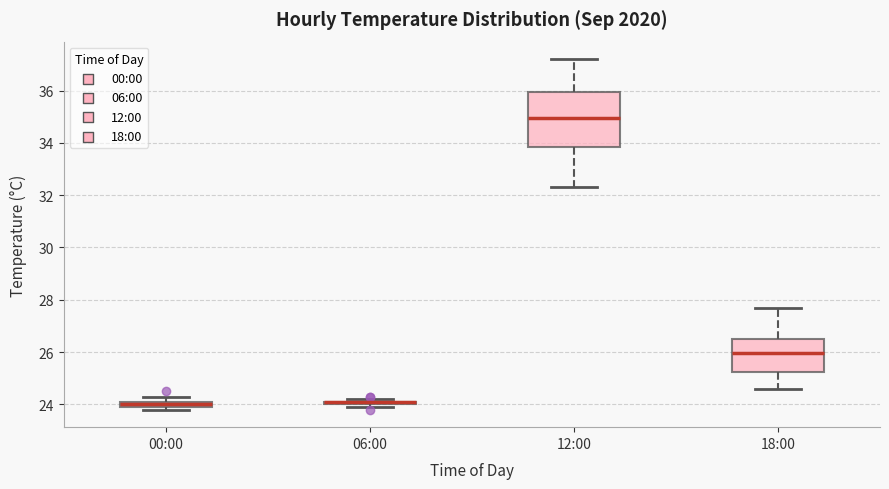

Where does the lower whisker of the box for 18:00 end on the y-axis? The values are not printed on the chart, so give them approximately, as read against the axis.

24.6